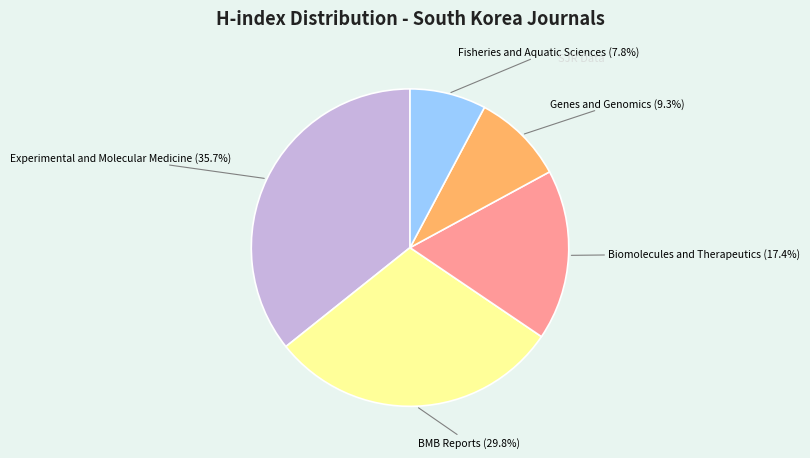

To the nearest percent, what is the difference between the largest and smallest slice percentages?

28%